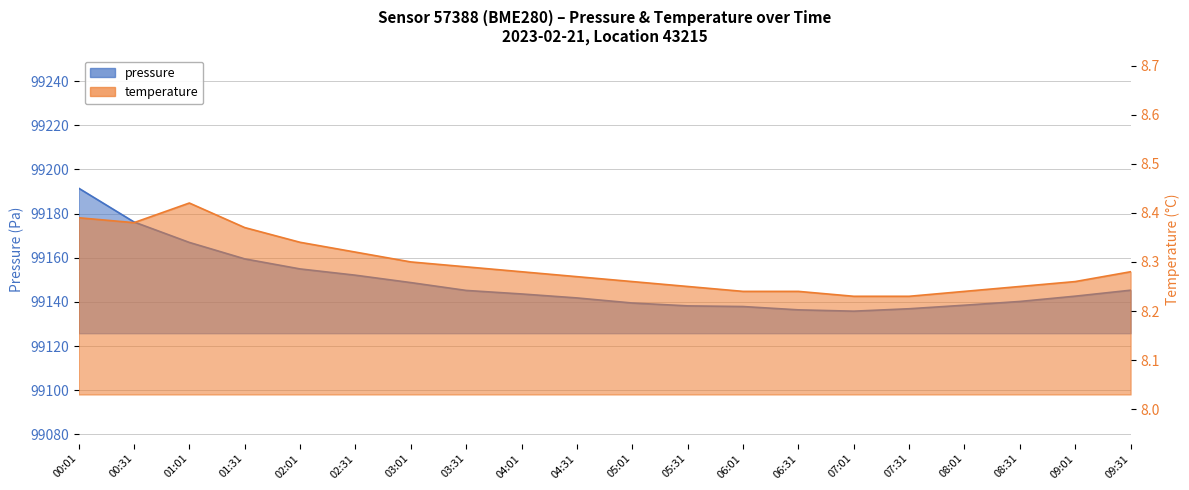

Which category has the lowest value across all series?

07:01